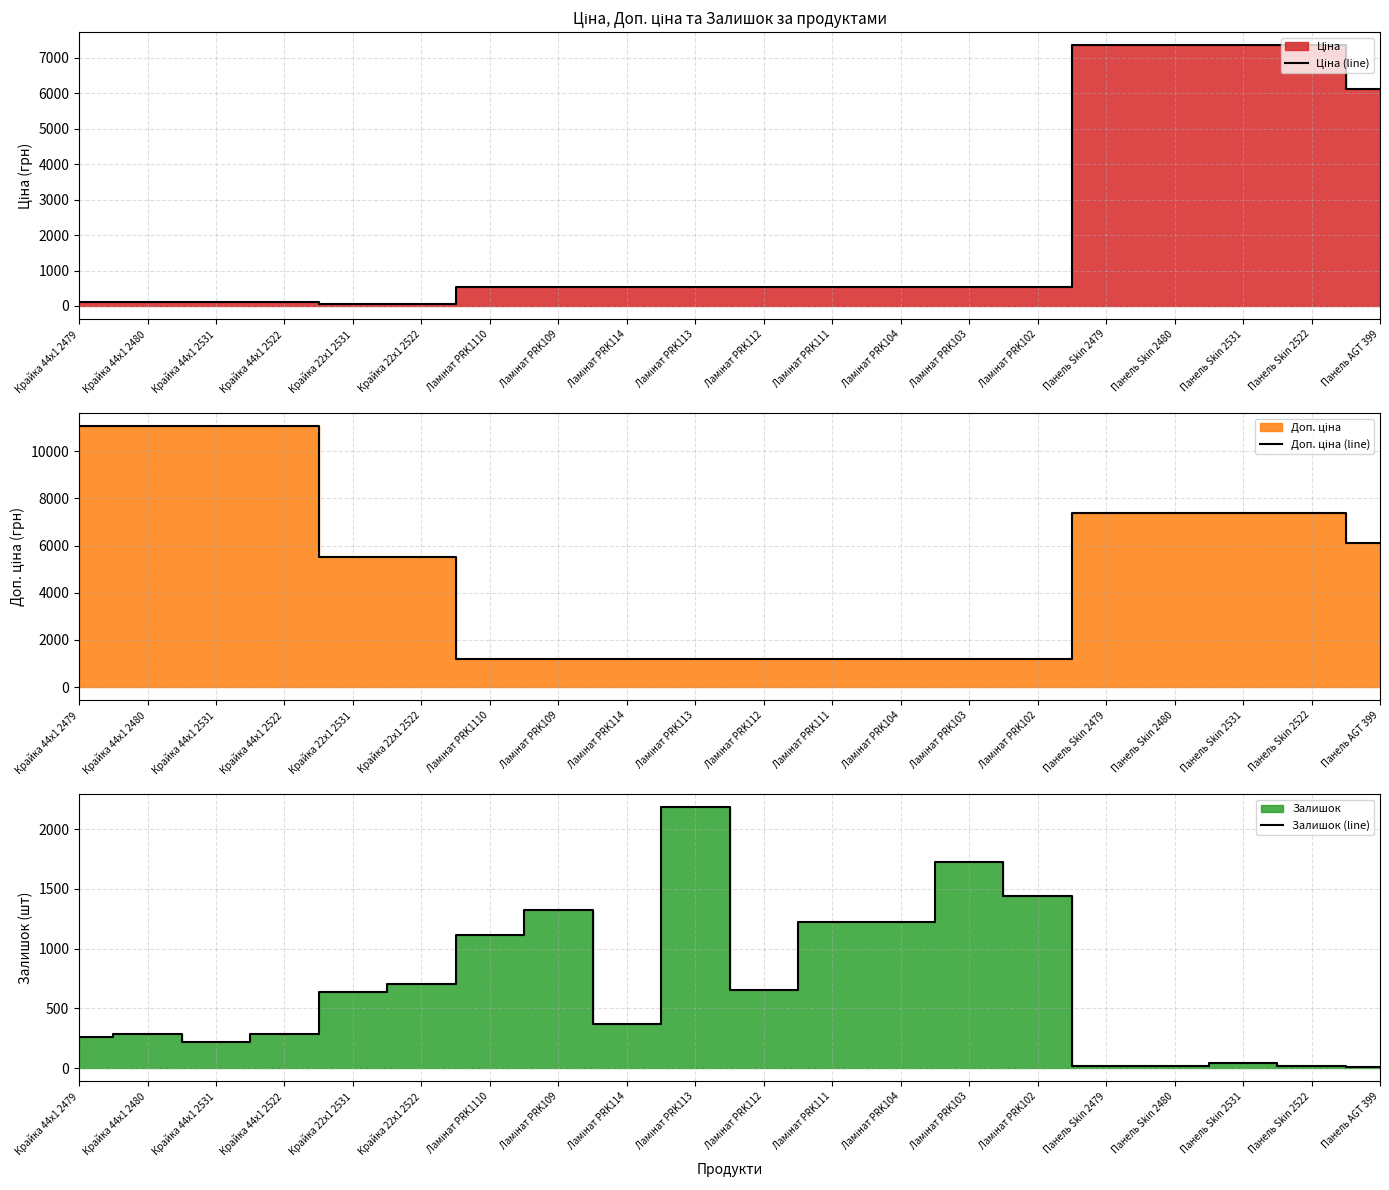

Where does the Ціна (line) series first go above 522?

Ламінат PRK1110